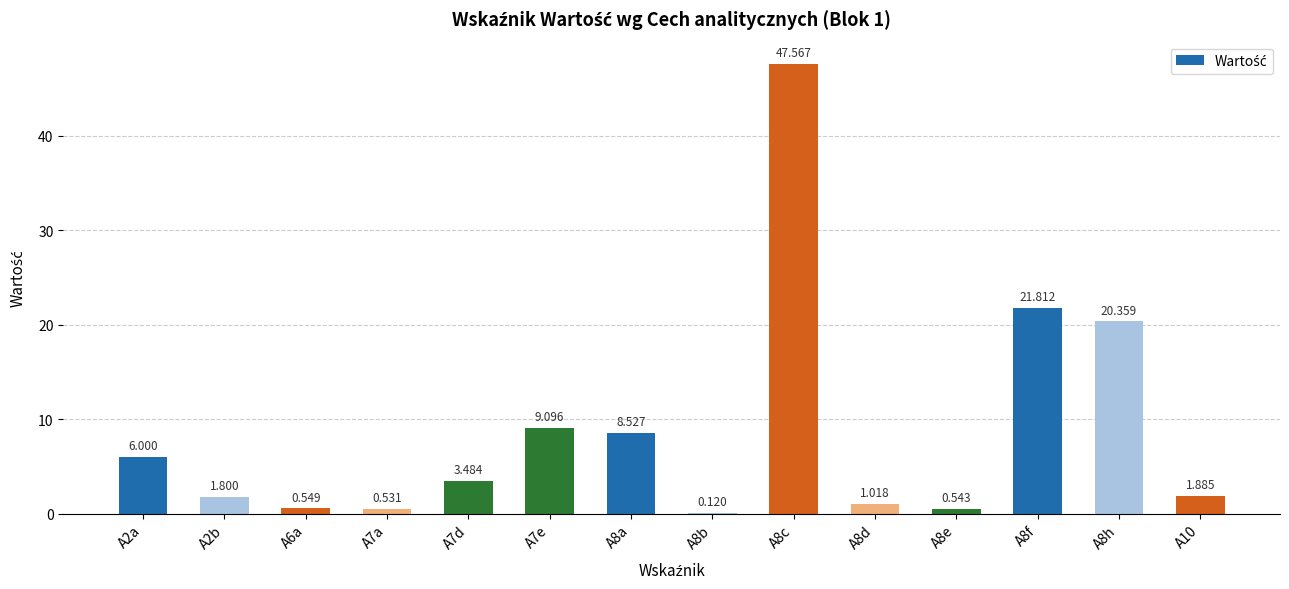

Read the value at A7e.

9.1